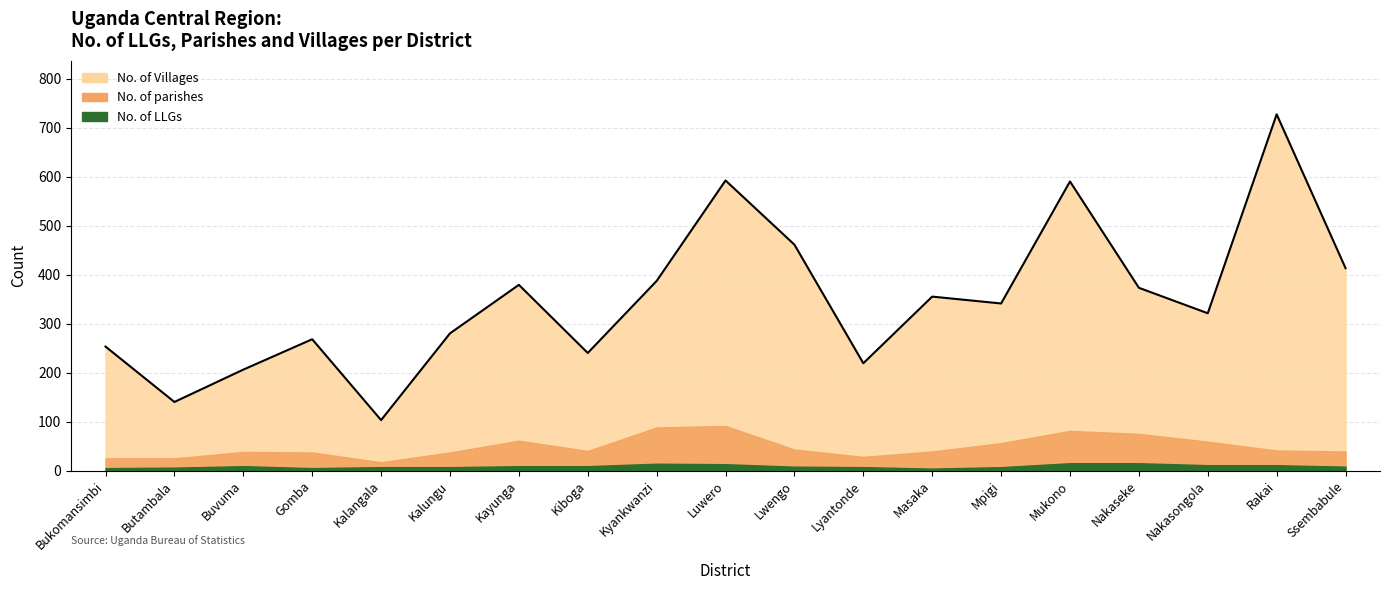

What position from the left is Lwengo?

11